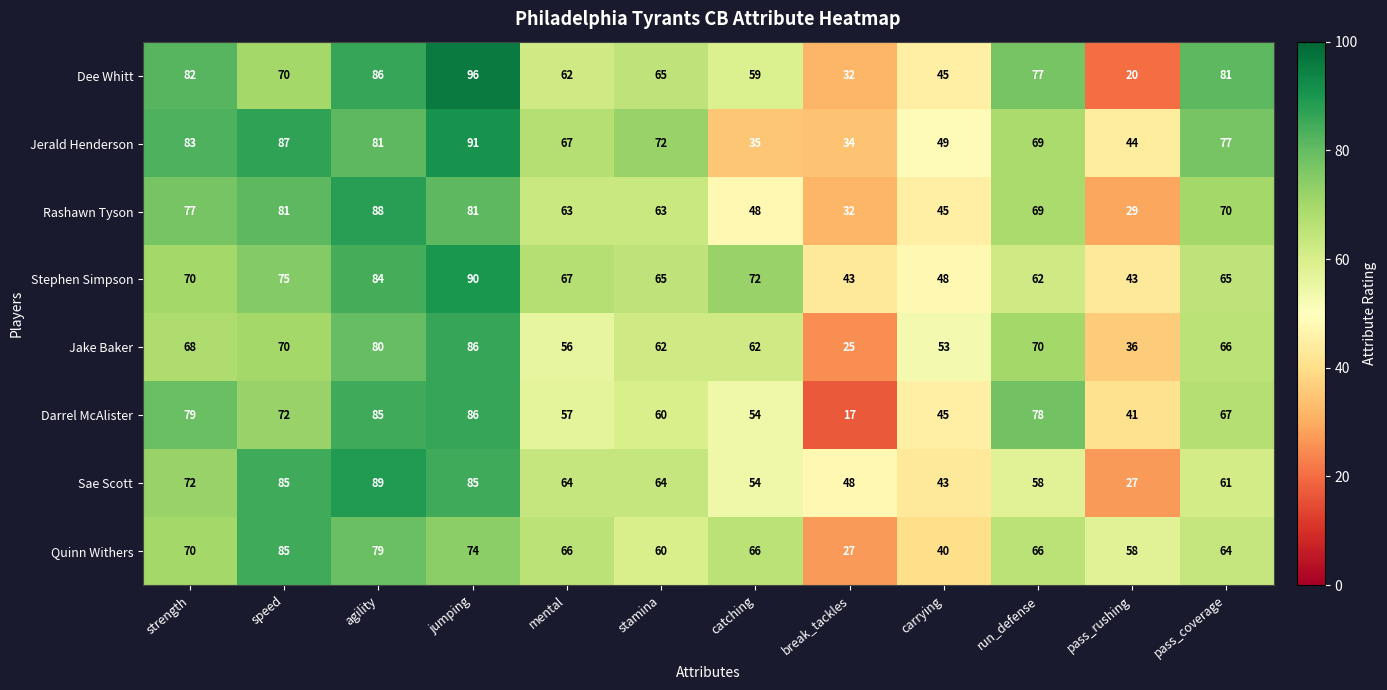

What is the spread (max minus min) of values at stamina?

12